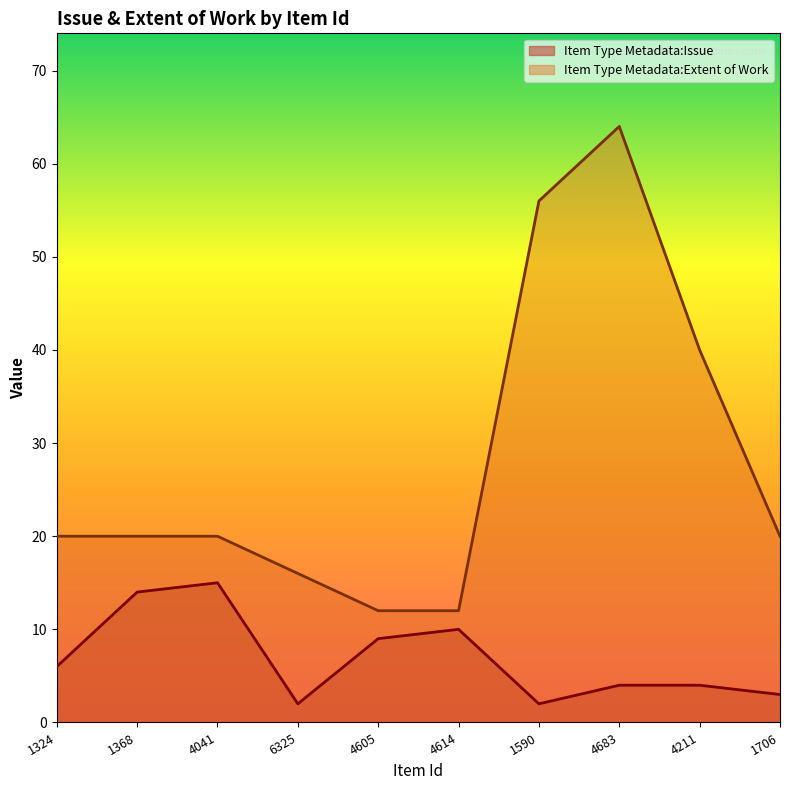

What is the spread (max minus min) of values at 1590?

54